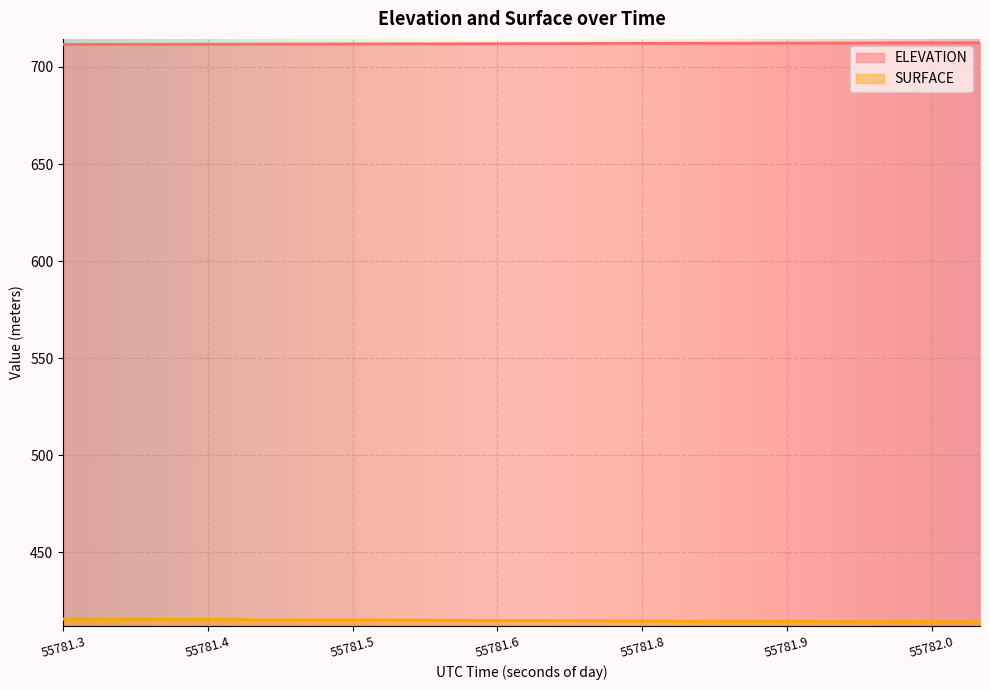

True or false: ELEVATION has a value of 711.9 at 55781.5.

True